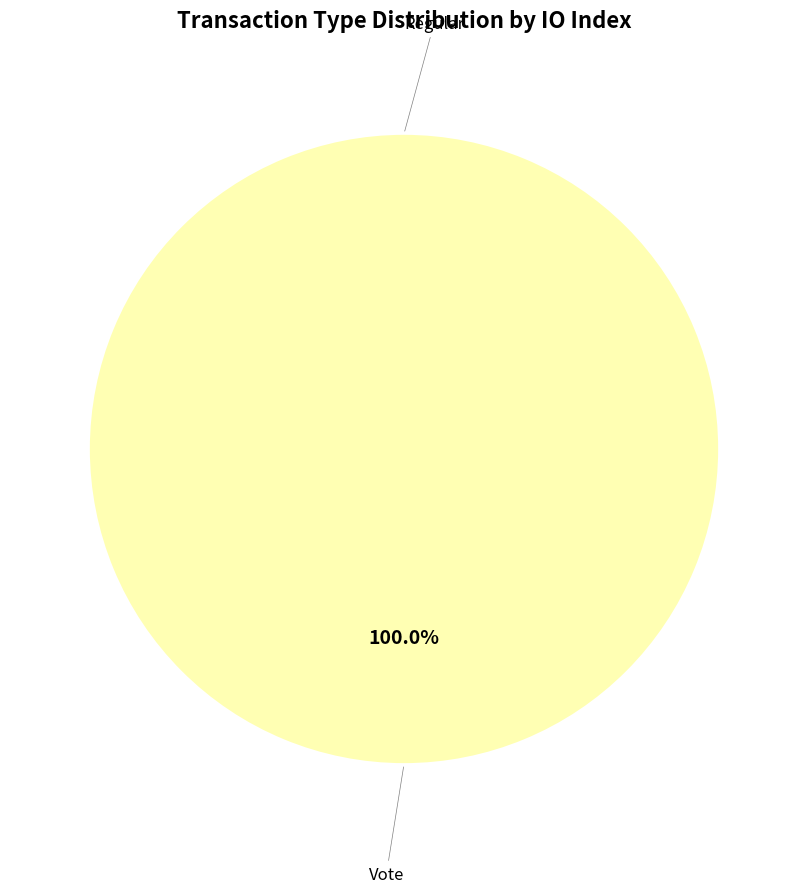

True or false: Vote accounts for 100% of the total.

True